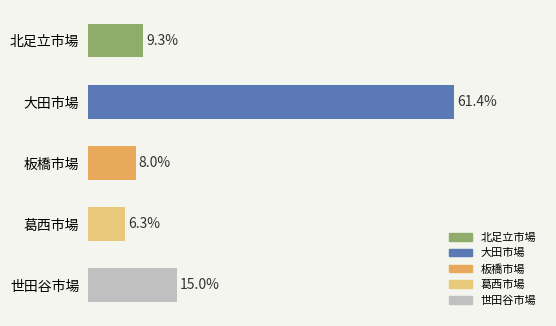

At which label is the value closest to 33?

世田谷市場